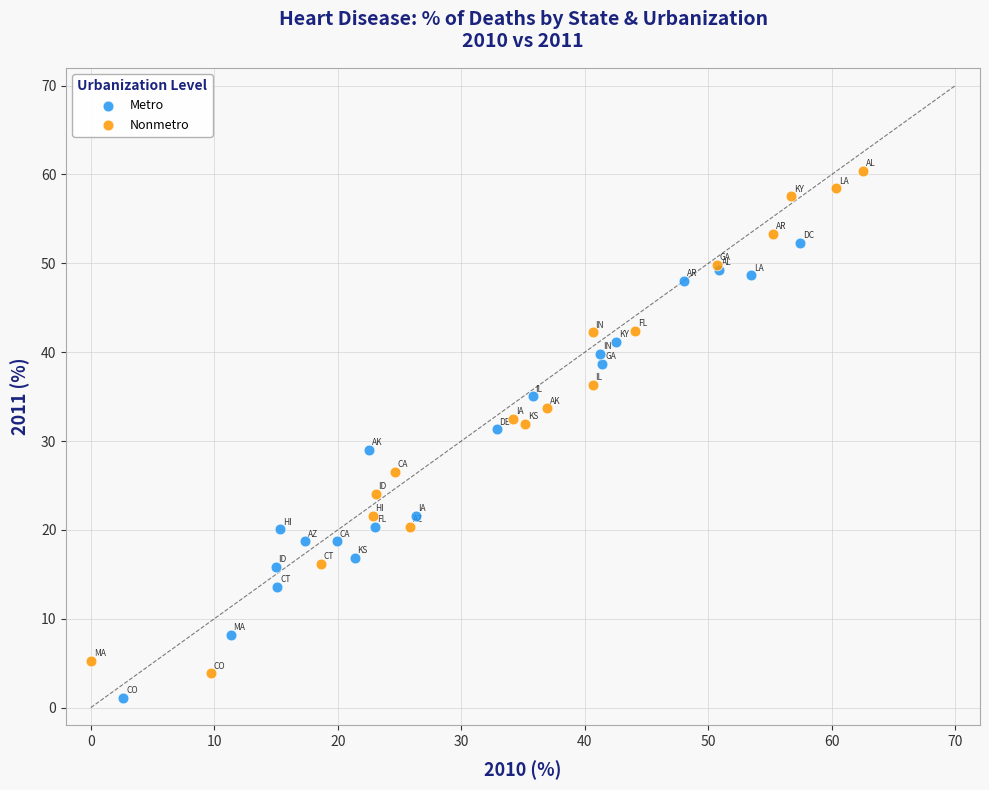

Which series contains the highest Y value?

Nonmetro